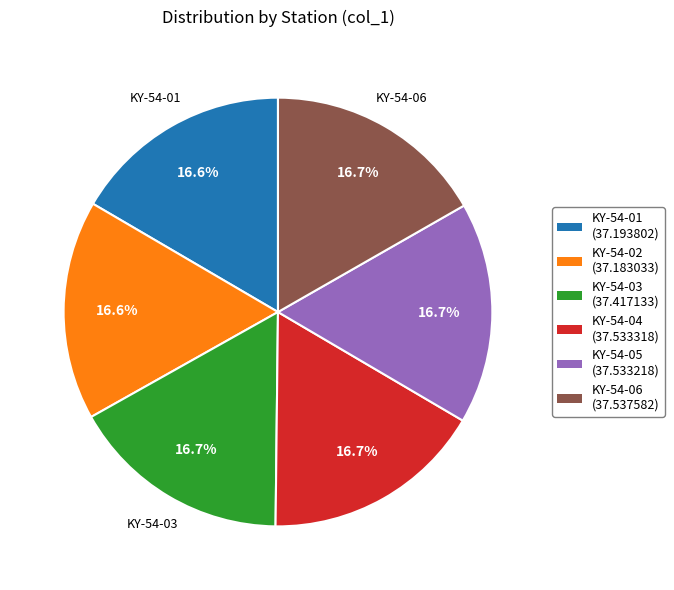

To the nearest percent, what is the average slice percentage?

17%